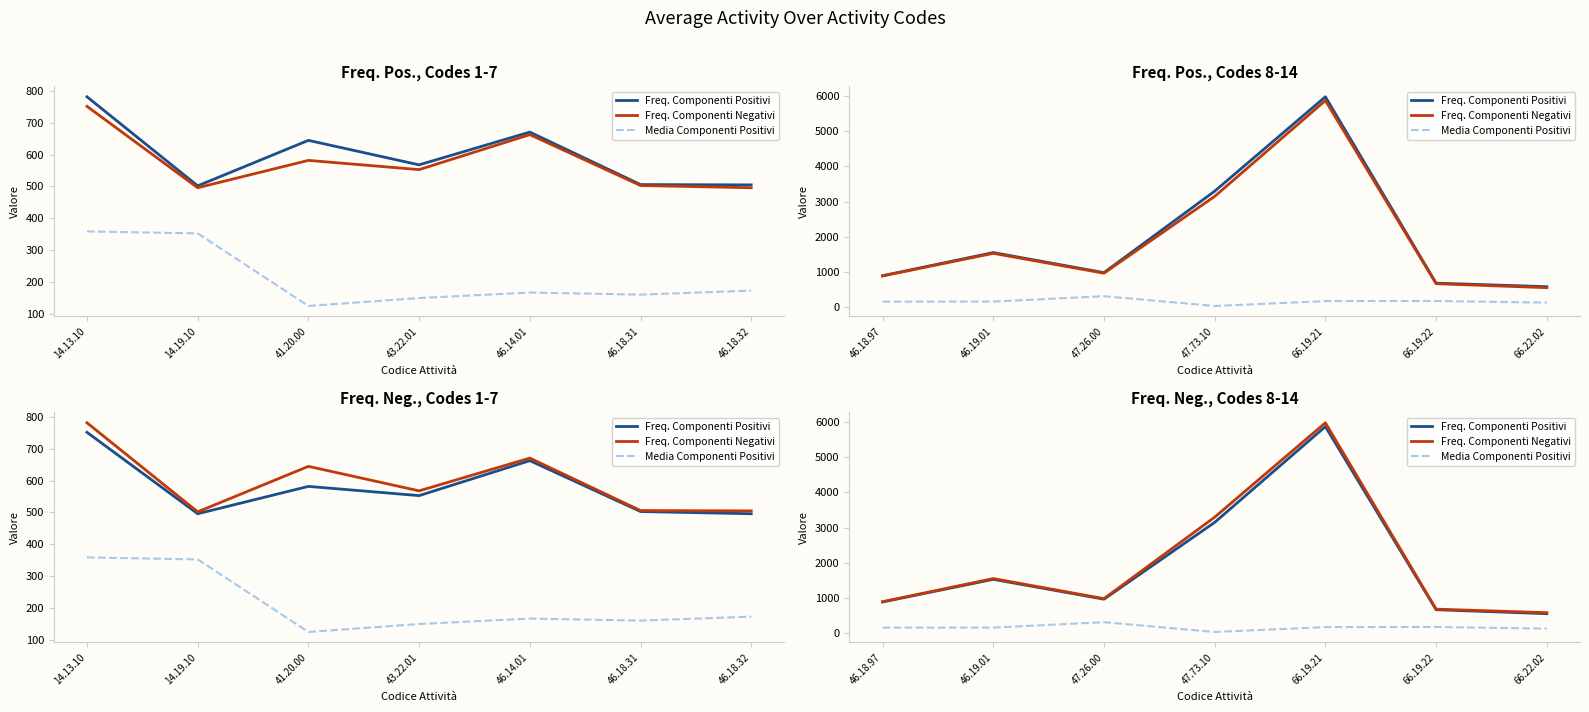

How many interior local valleys does the Freq. Componenti Positivi series have?

1